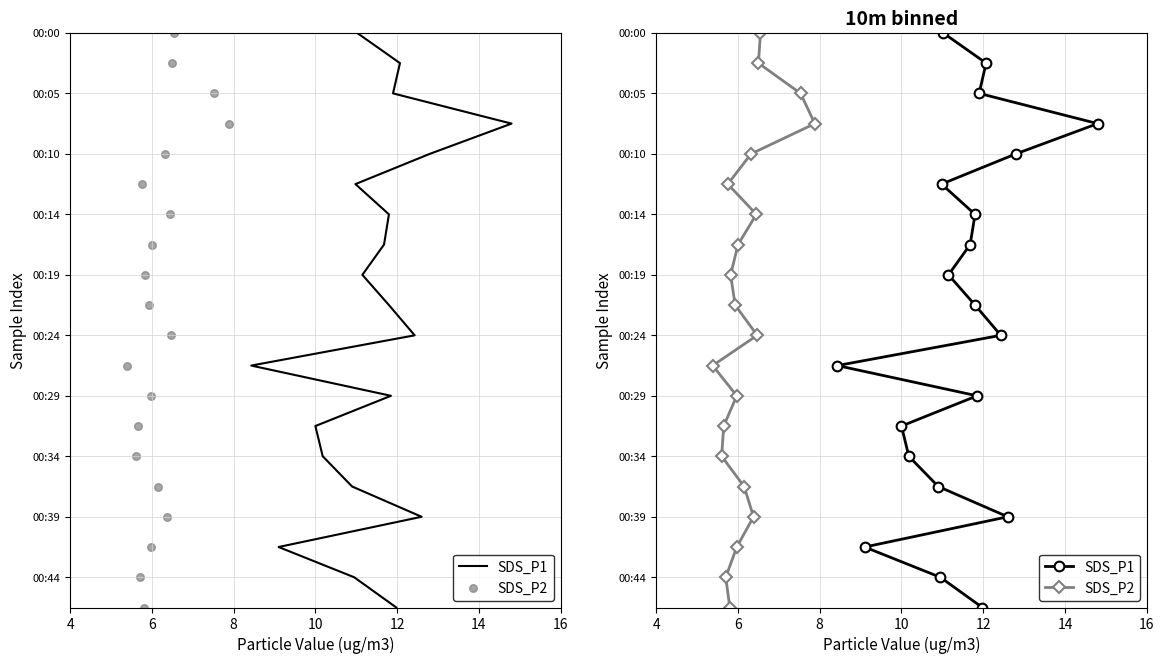

Which series reaches the minimum Y coordinate?

SDS_P1